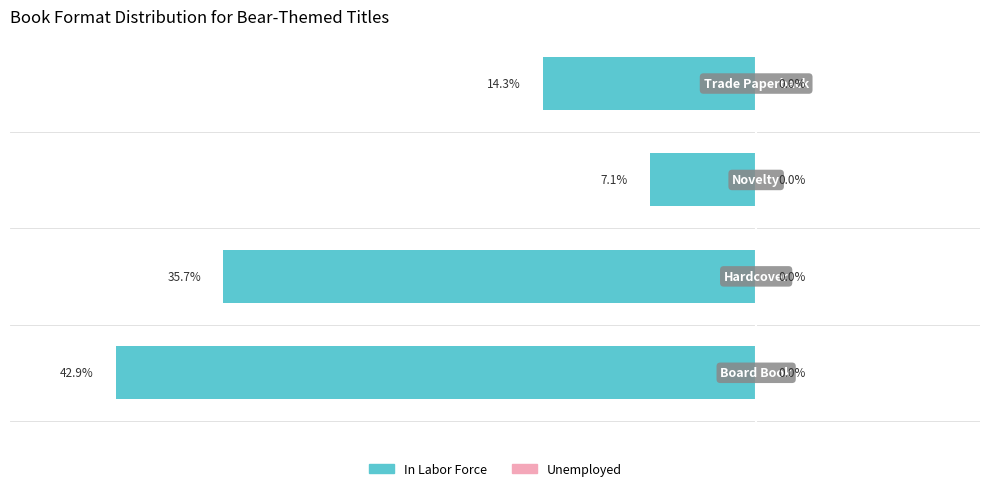

Are the bars horizontal?

Yes